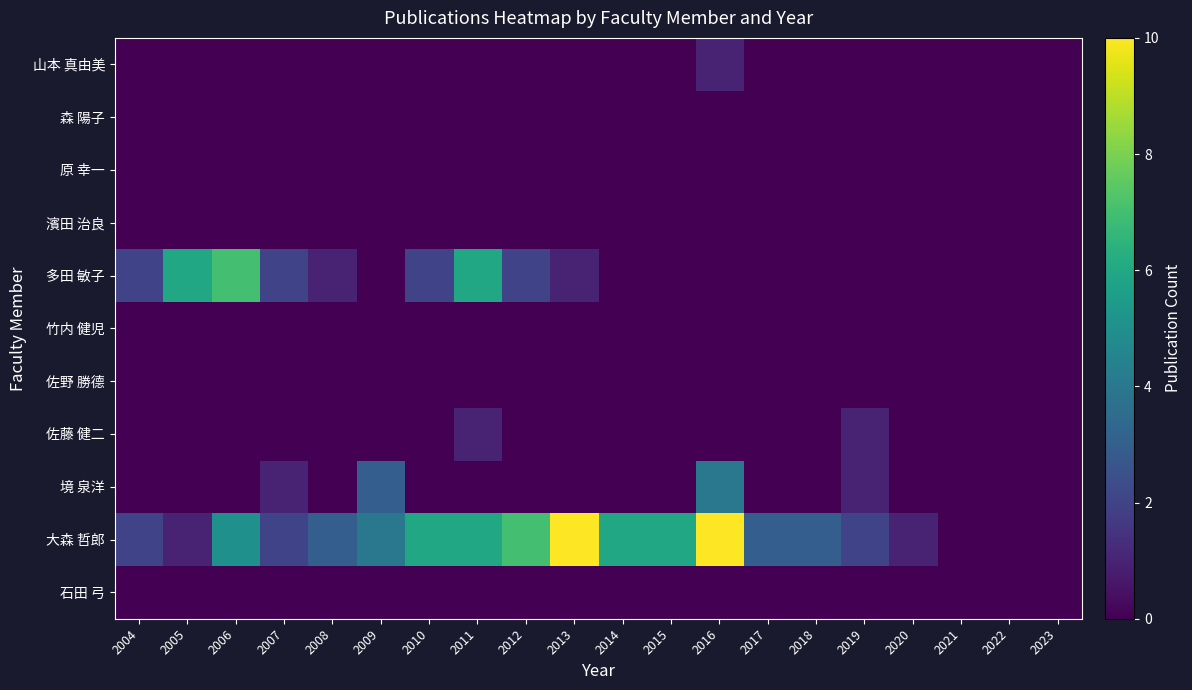

At how many categories does at least one series exceed 4?

9